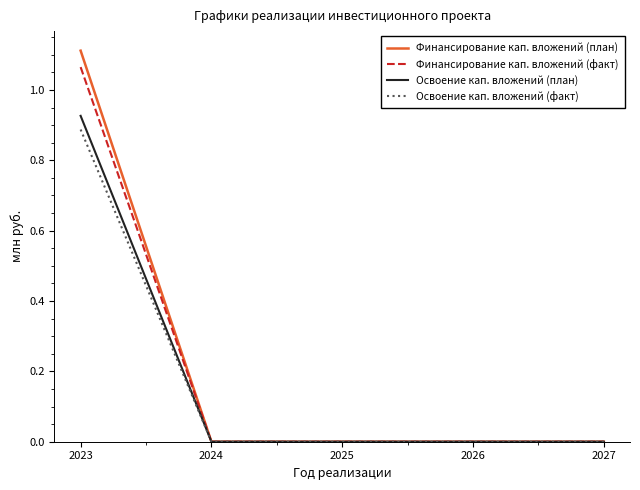

Which category has the highest value in the Освоение кап. вложений (план) series?

2023